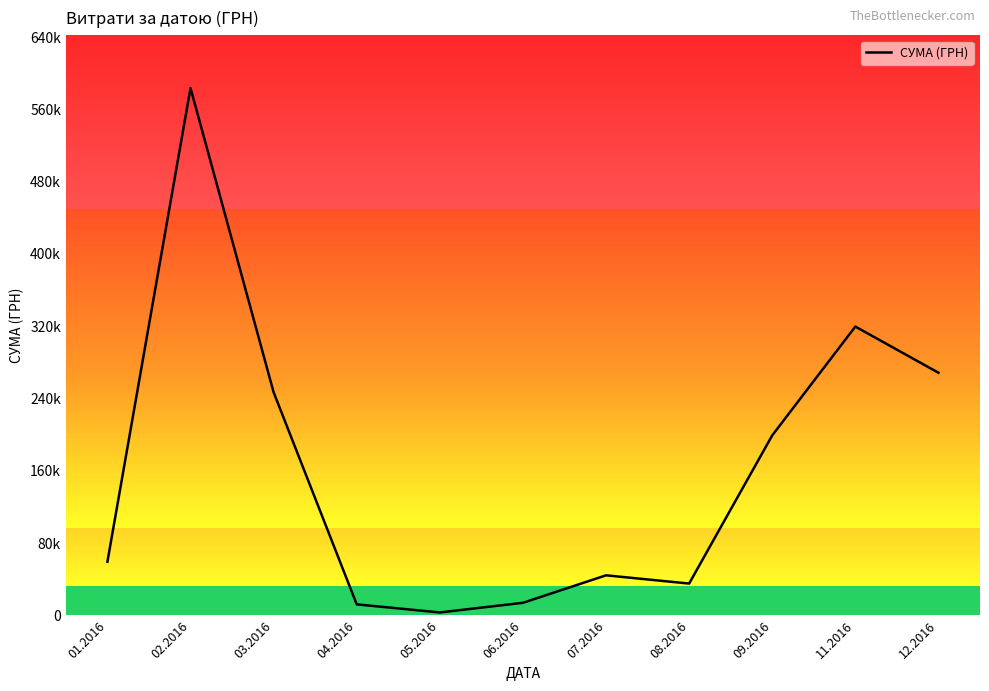

What is the difference between the maximum and minimum values?

580399.0